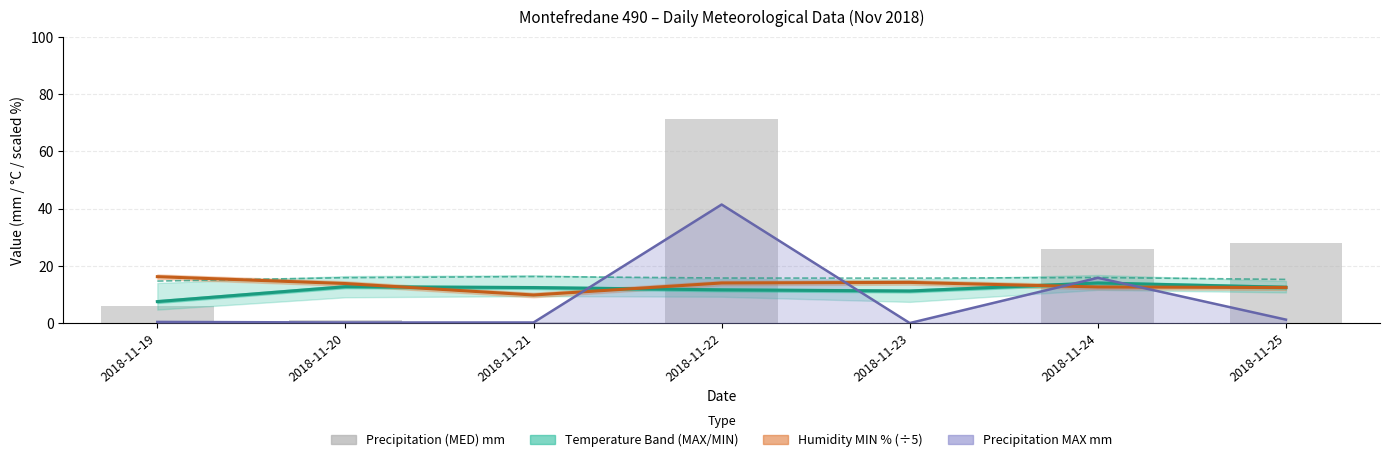

The value of Humidity MIN % (÷5) at 2018-11-20 is 13.8. True or false?

True